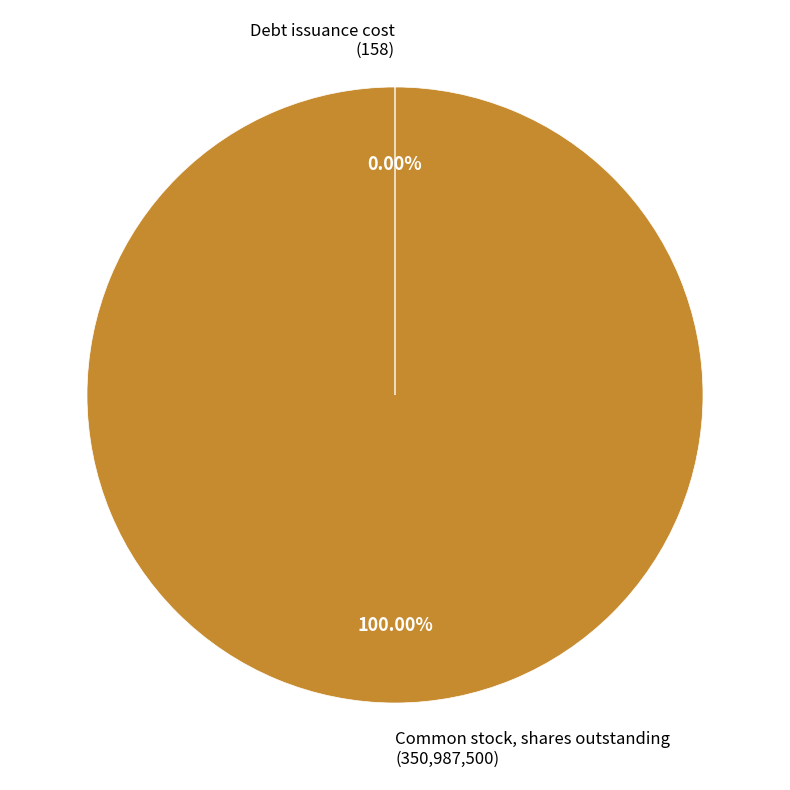

Does any single category account for the majority?

Yes